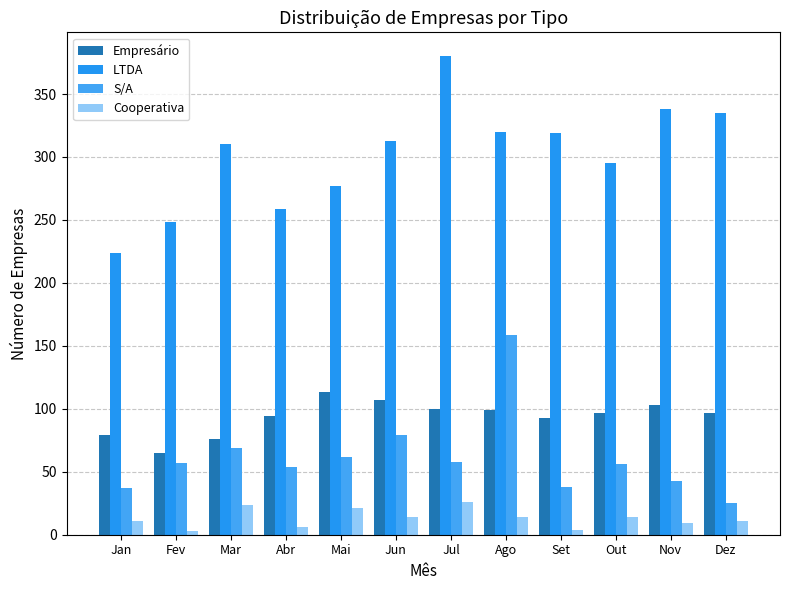

Is it true that Empresário equals 99 at Ago?

True